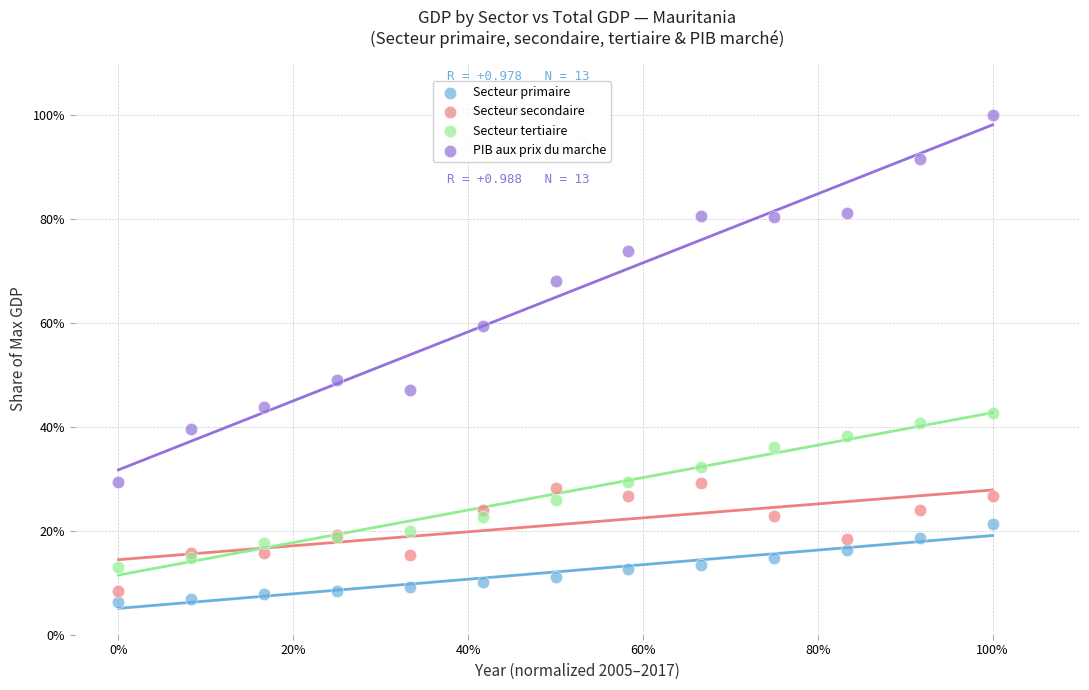

What are all the series names shown in the legend?

Secteur primaire, Secteur secondaire, Secteur tertiaire, PIB aux prix du marche